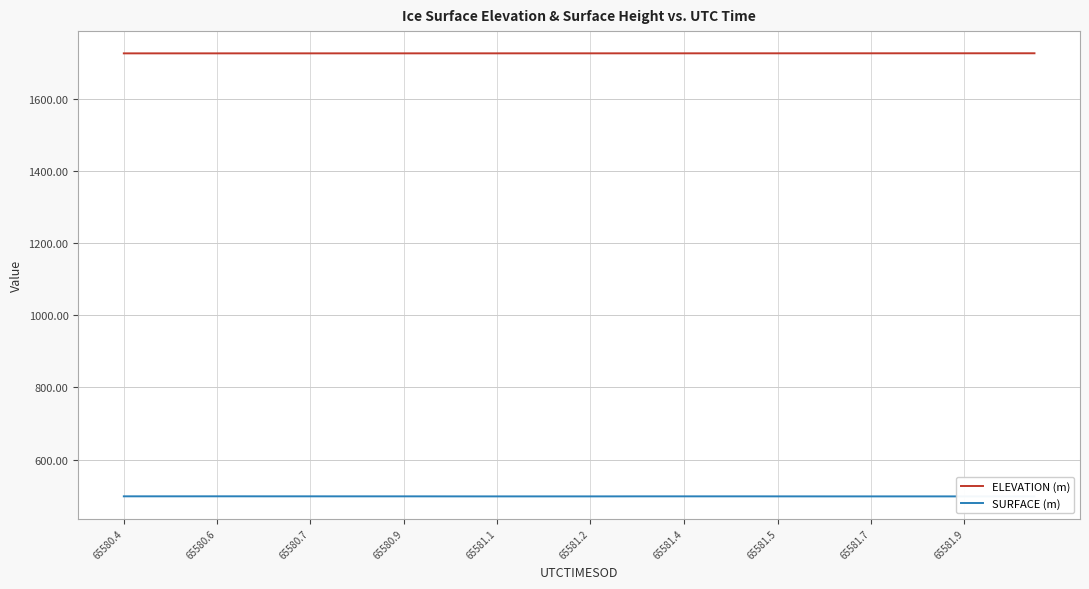

What is the minimum value for ELEVATION (m)?

1725.6